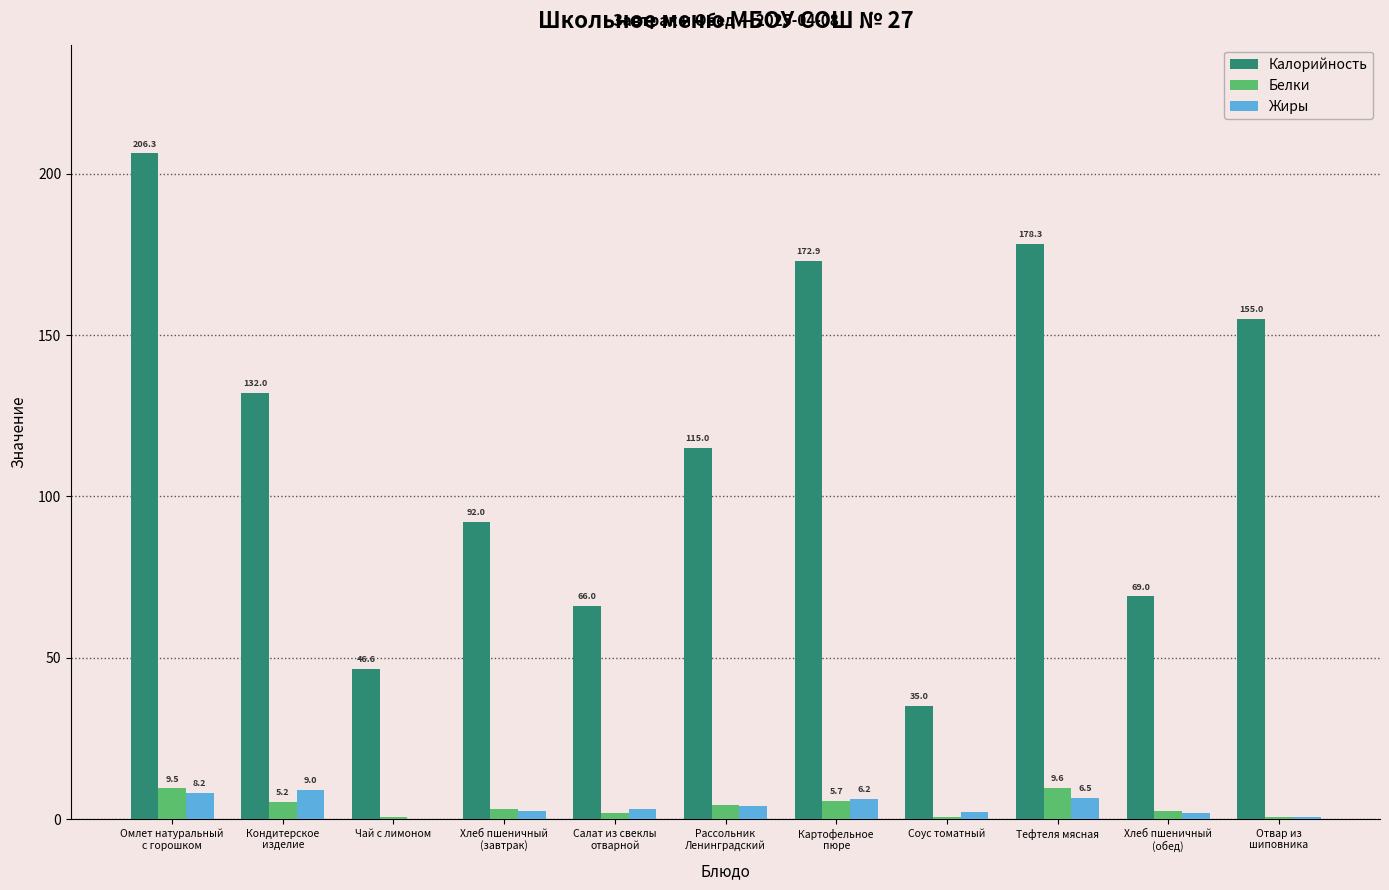

The value of Калорийность at Чай с лимоном is 46.6. True or false?

True